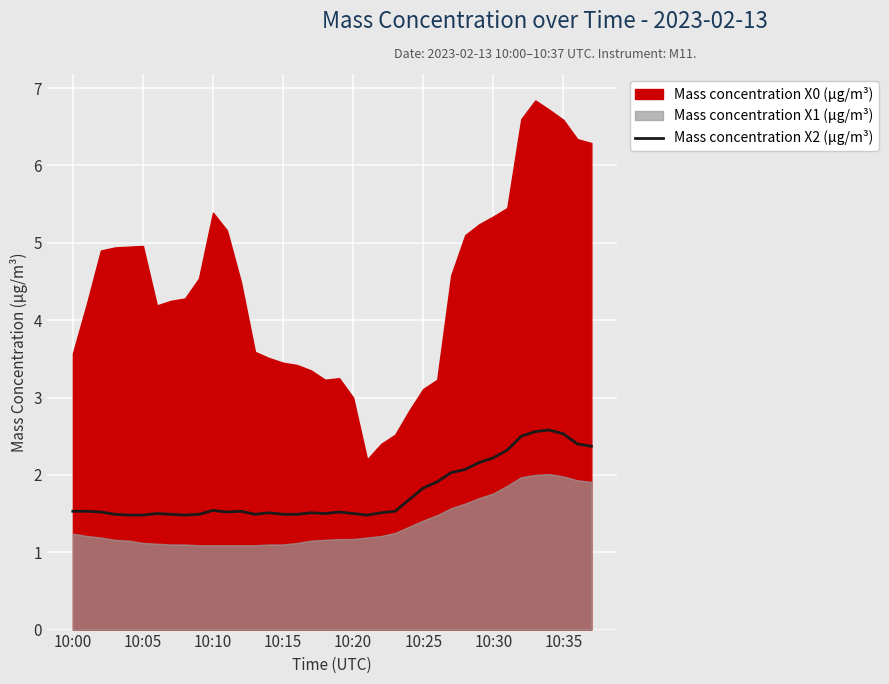

What is the sum of the values at 33 and 18?

4.1